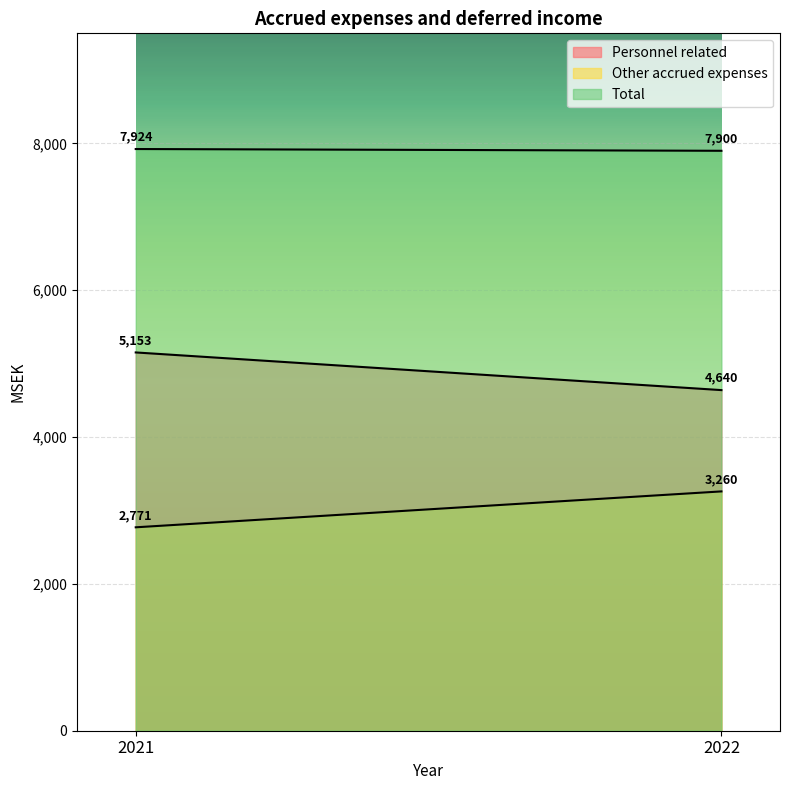

Count the number of data series in this chart.

3